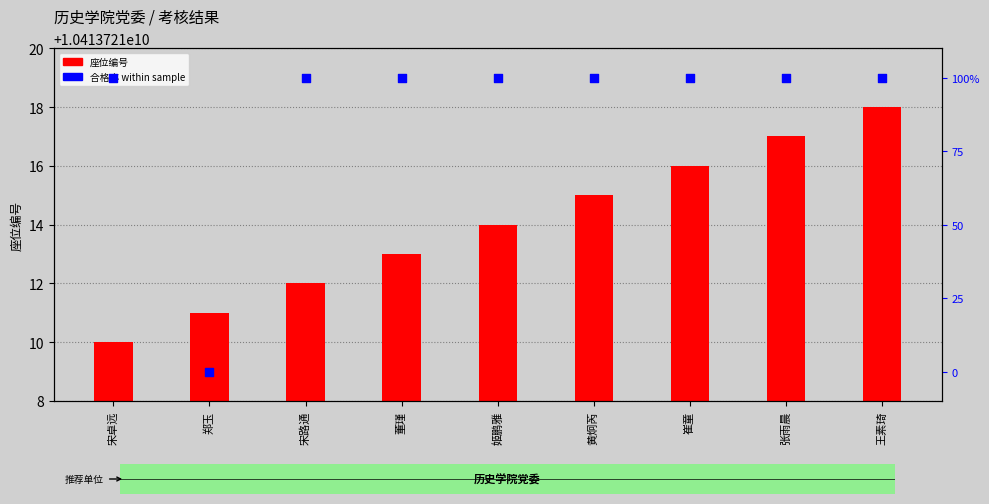

Which series has the largest Y range (max minus min)?

合格率 within sample